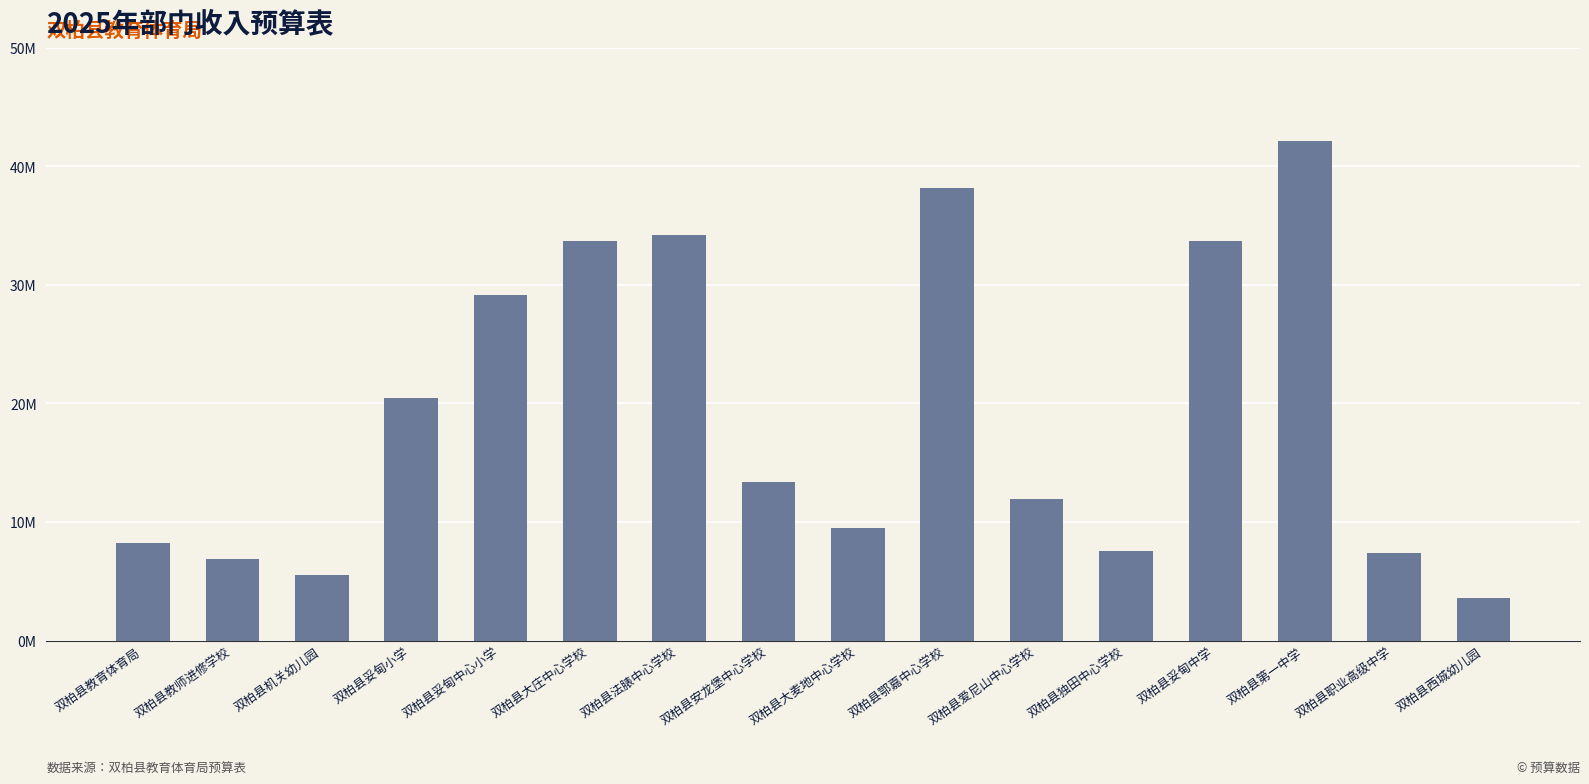

What is the difference between the maximum and minimum values?

38516914.1